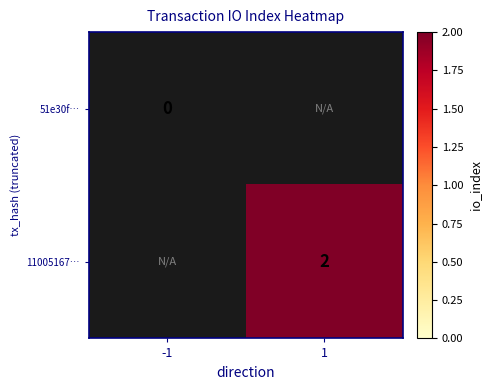

Is the value of 51e30f… at -1 greater than the value of 11005167… at 1?

No